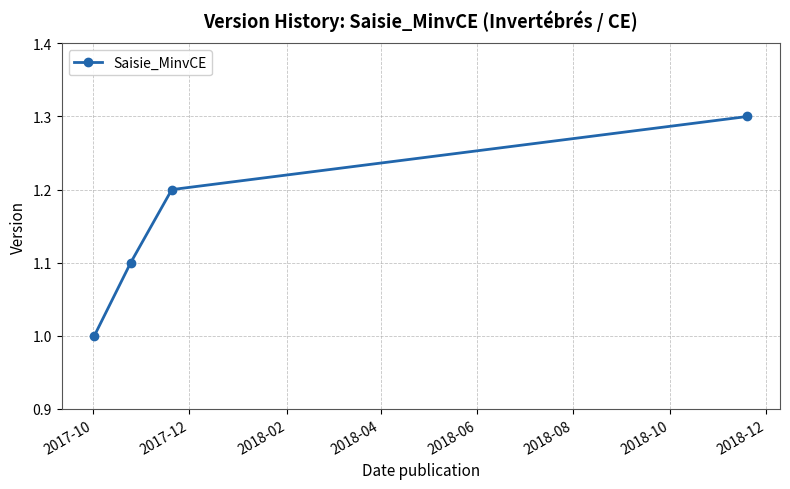

What is the difference between the maximum and minimum values?

0.3